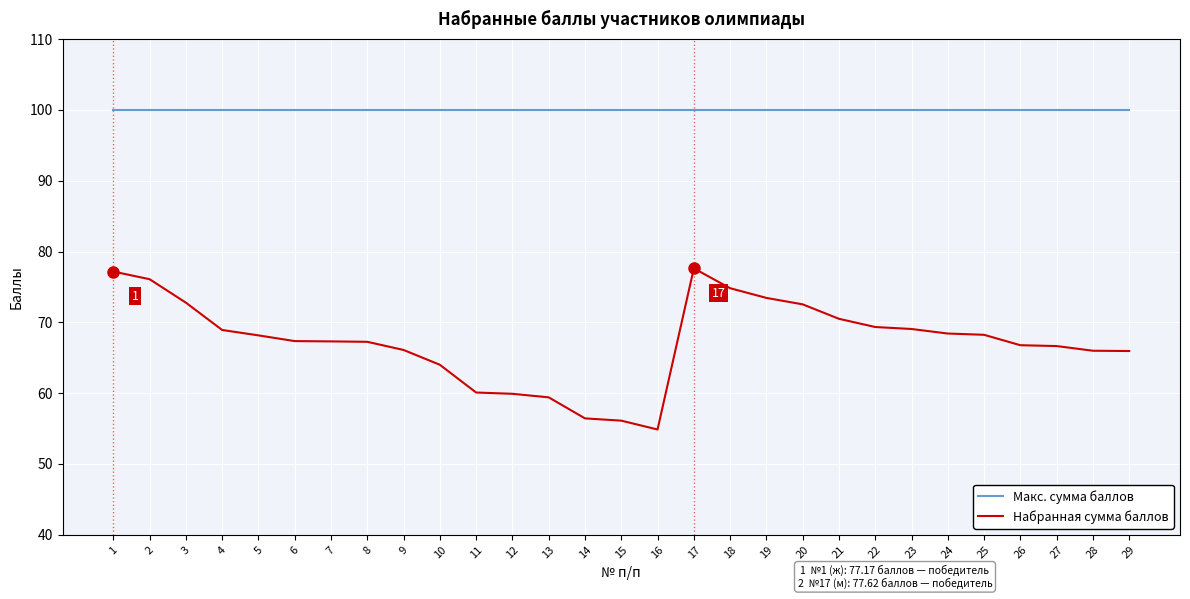

What is the difference between the Набранная сумма баллов values at 8 and 17?

10.4